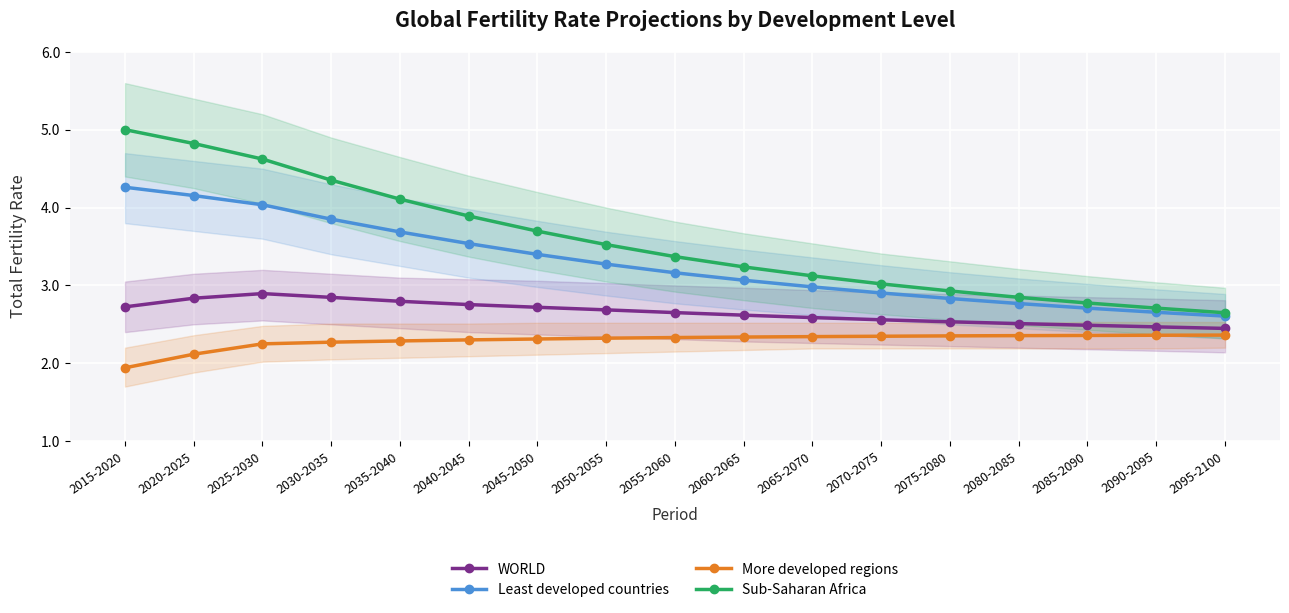

At which label is Least developed countries closest to 3?

2065-2070